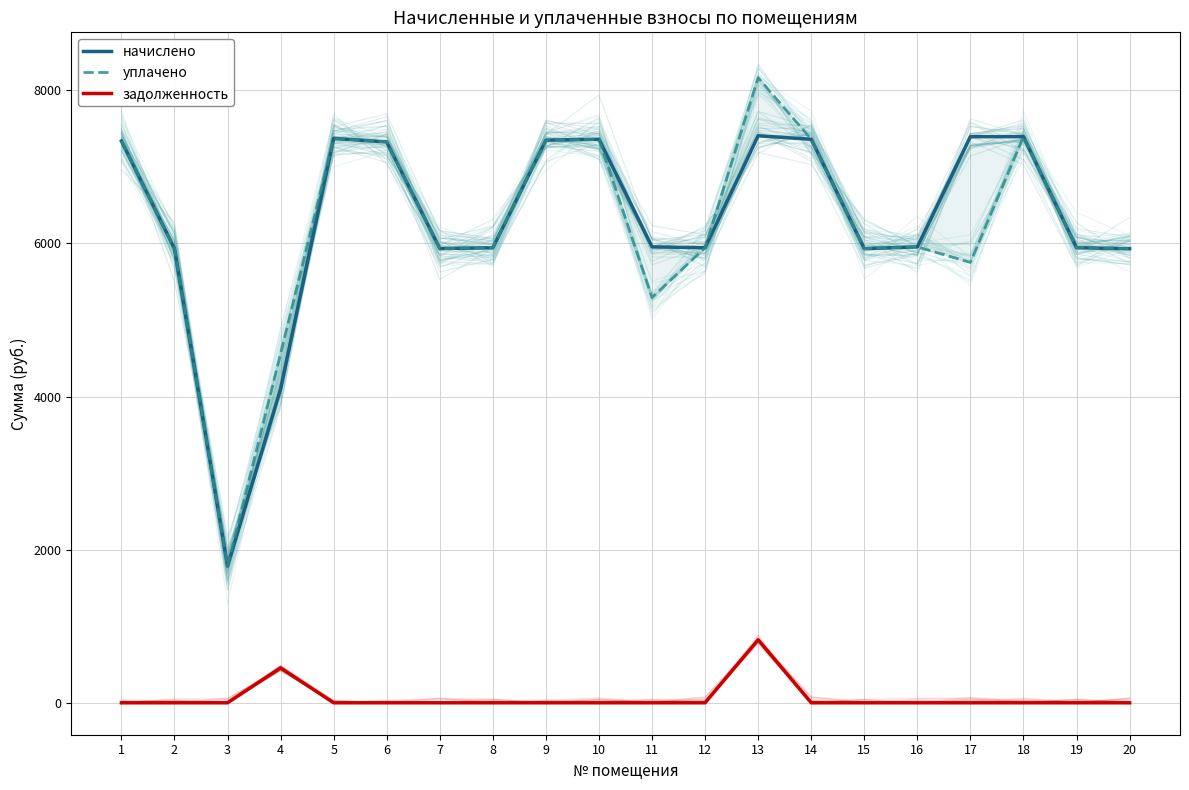

Which series has the largest total across all categories?

начислено